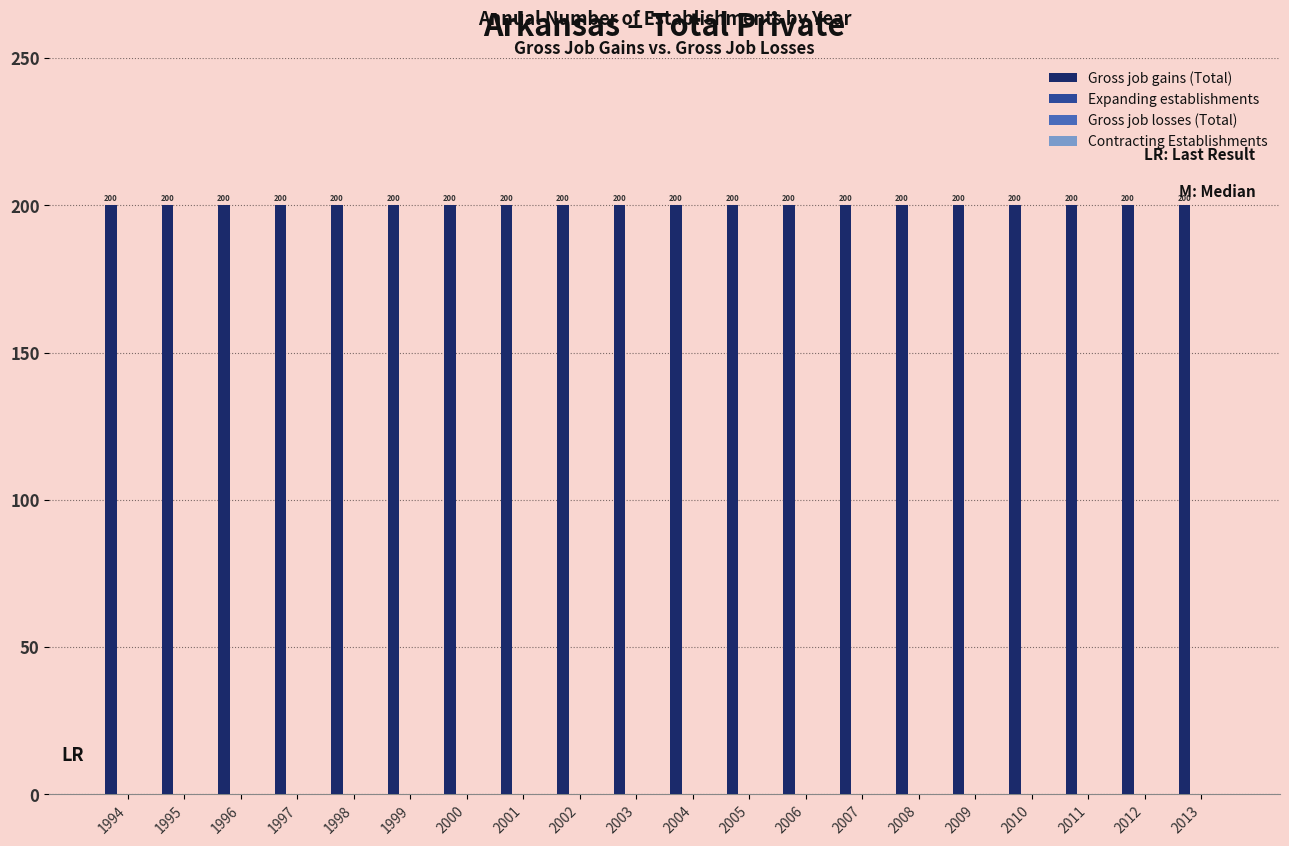

What is the difference between the highest and lowest values at 2006?

200